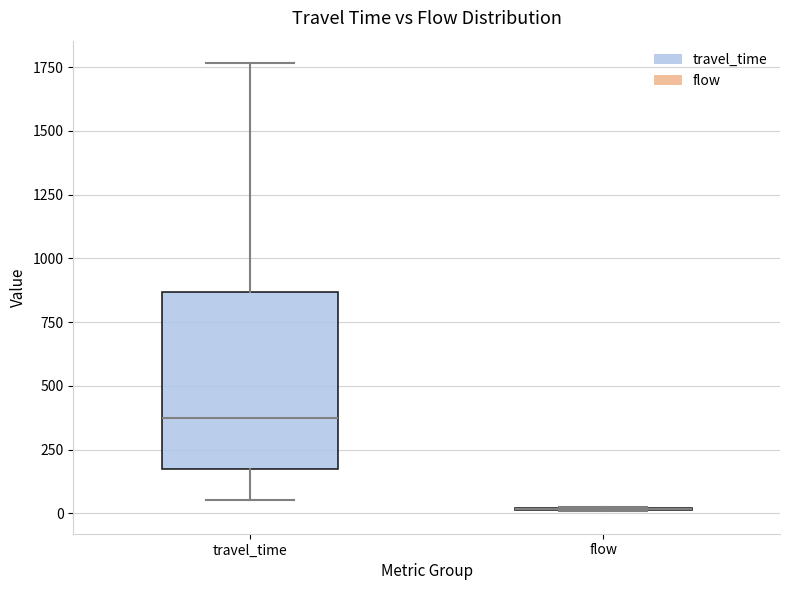

Reading left to right, read every box against the y-axis: the position of its median line, the range the box covers, and the ends of its whiskers. The values are not printed on the chart, so give them approximately, as read against the axis.

travel_time: median 400, box 200 to 850, whiskers 50 to 1750
flow: box collapsed to a line at 0, whiskers 0 to 50